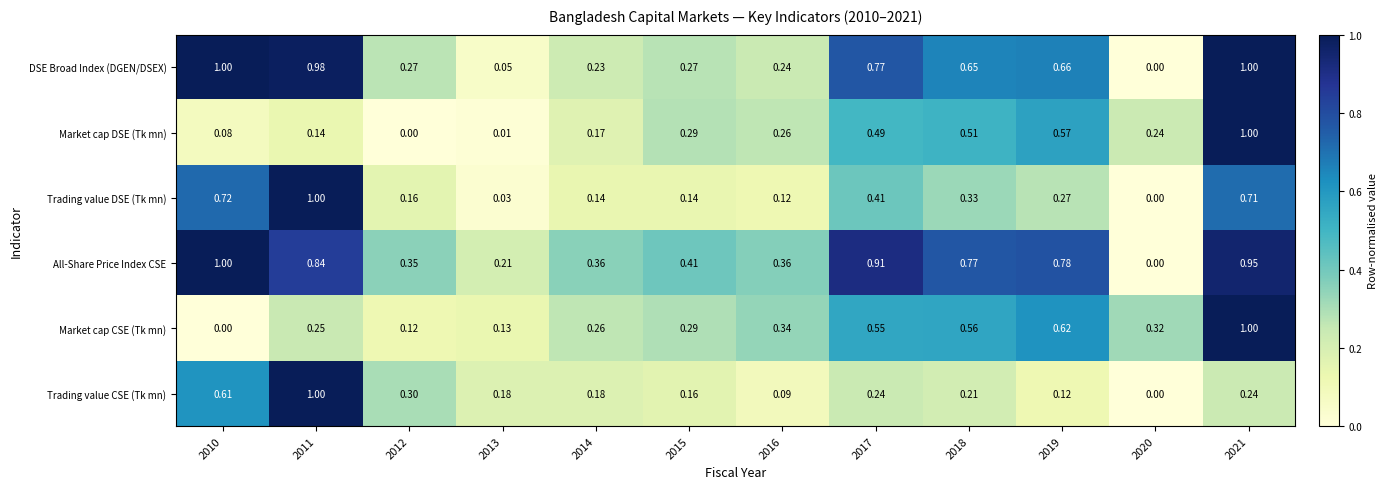

Count the number of categories in the chart.

12